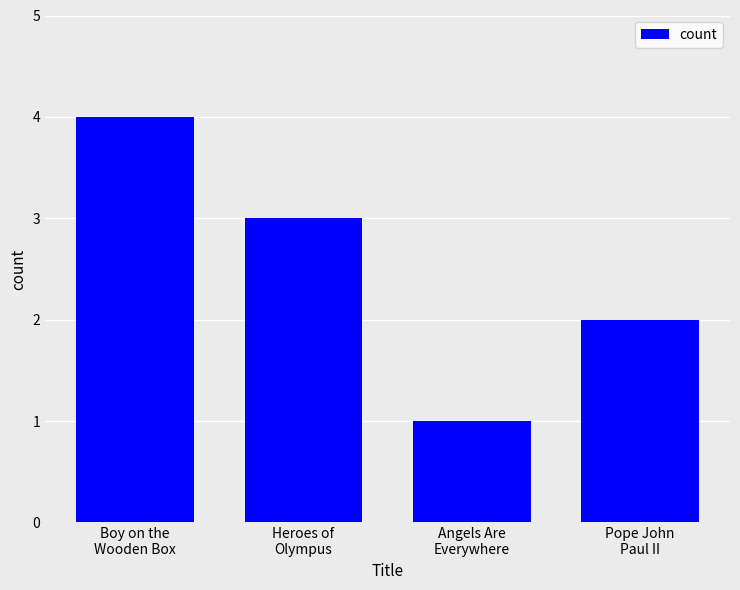

How many bars are there in total?

4